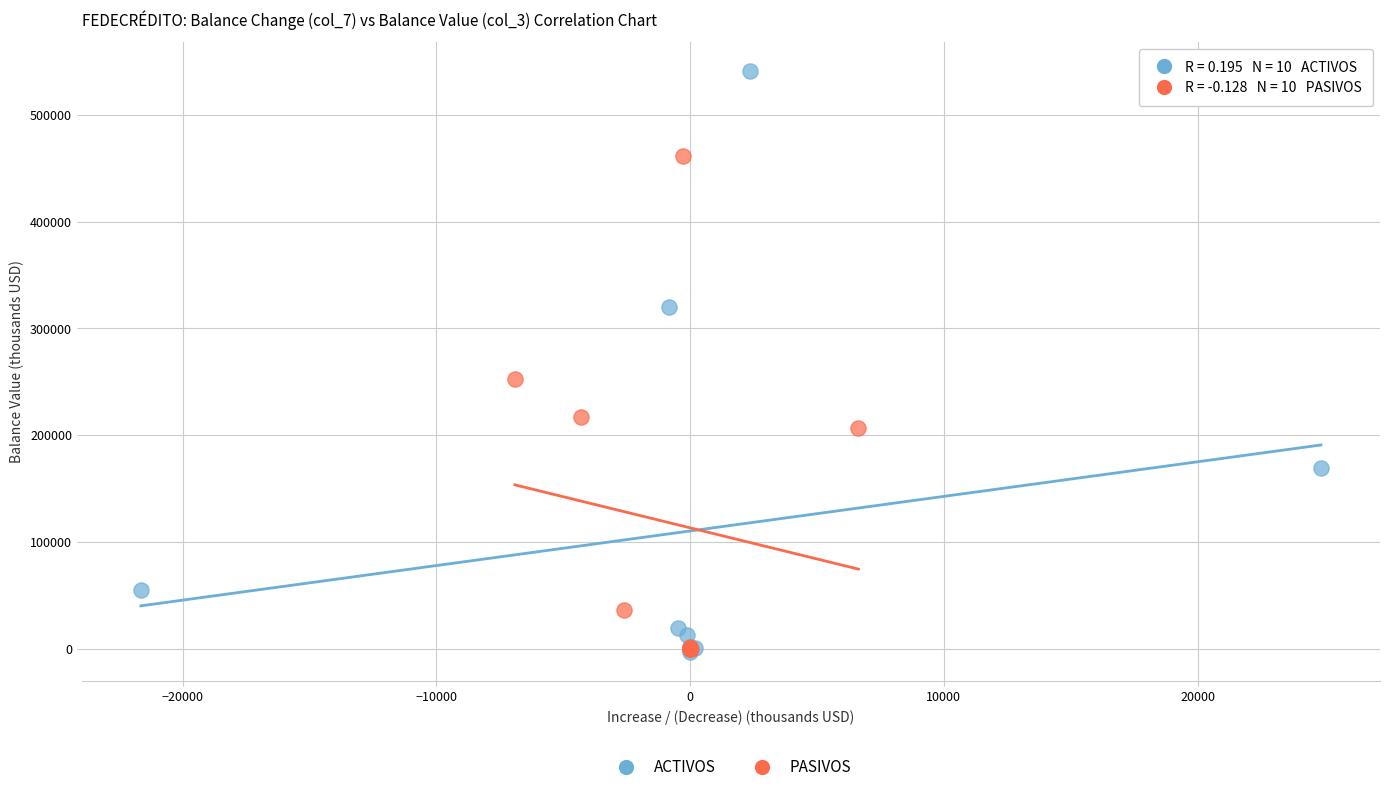

Which series has the widest spread of Y values?

ACTIVOS